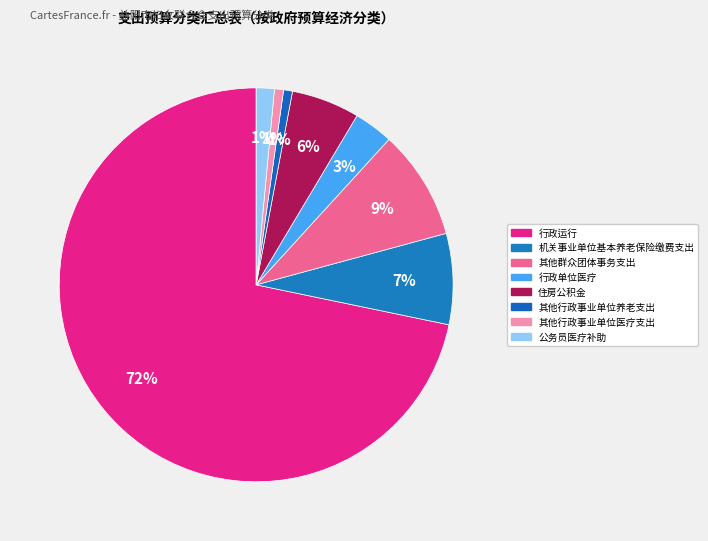

How many slices are in this pie chart?

8